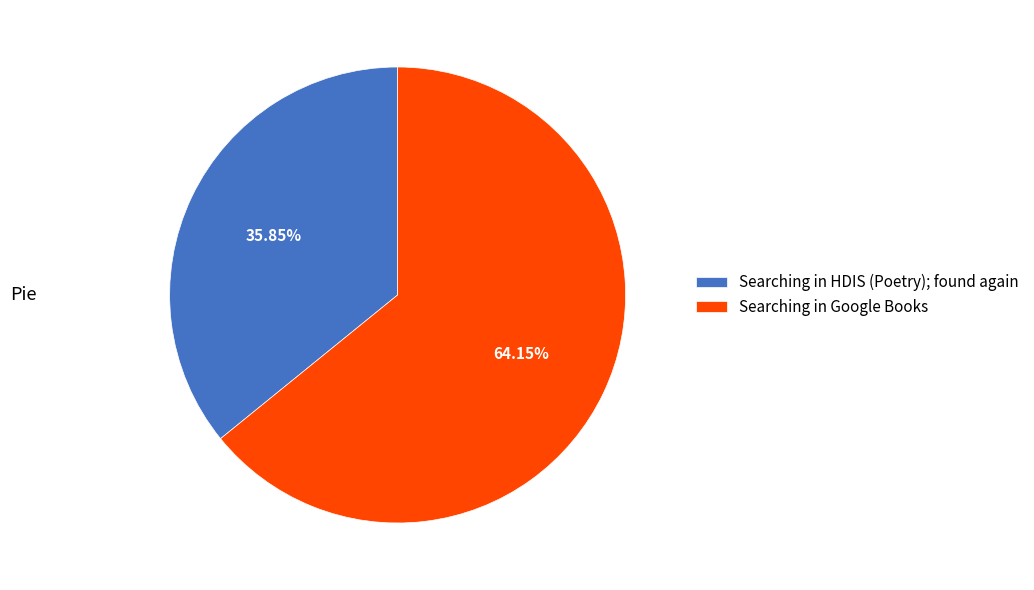

What percentage is the Searching in HDIS (Poetry); found again slice, to the nearest percent?

36%